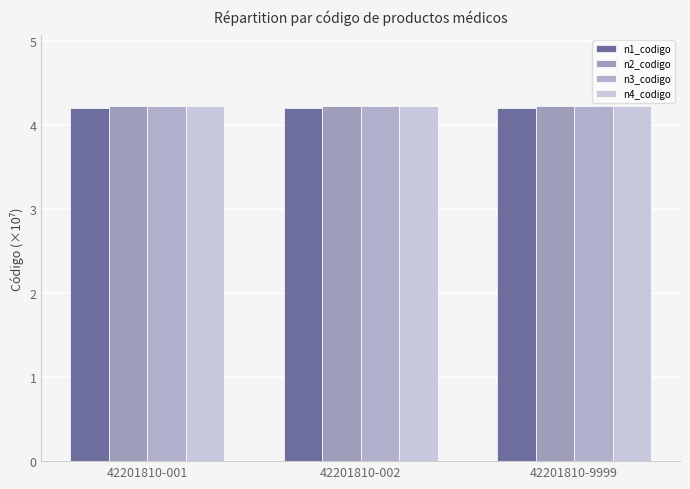

Reading right to left, transcribe all the data shown in this chart.

n1_codigo: 4.2	4.2	4.2
n2_codigo: 4.2	4.2	4.2
n3_codigo: 4.2	4.2	4.2
n4_codigo: 4.2	4.2	4.2